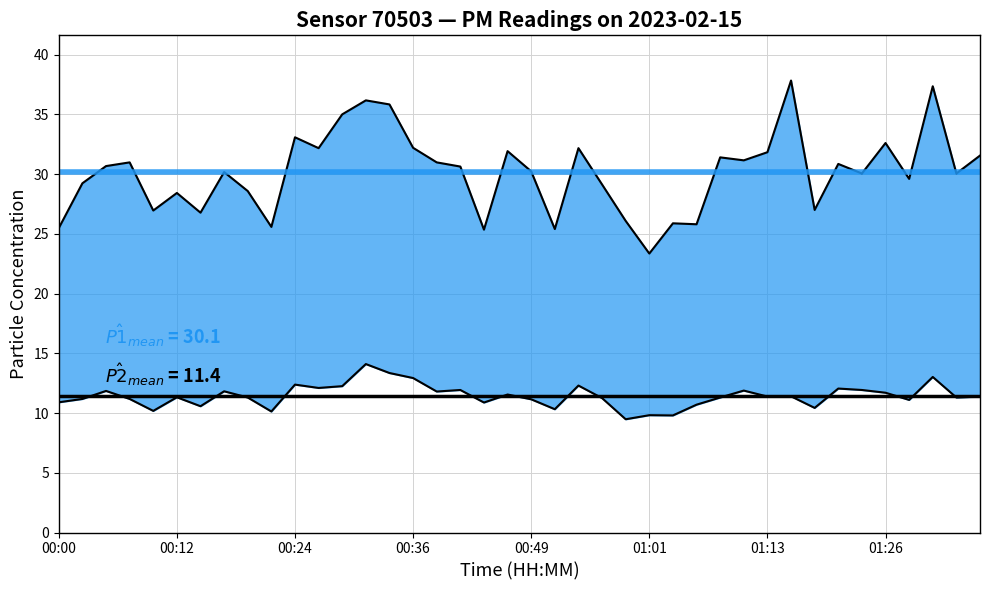

At which label is P2 line closest to 11?

00:00